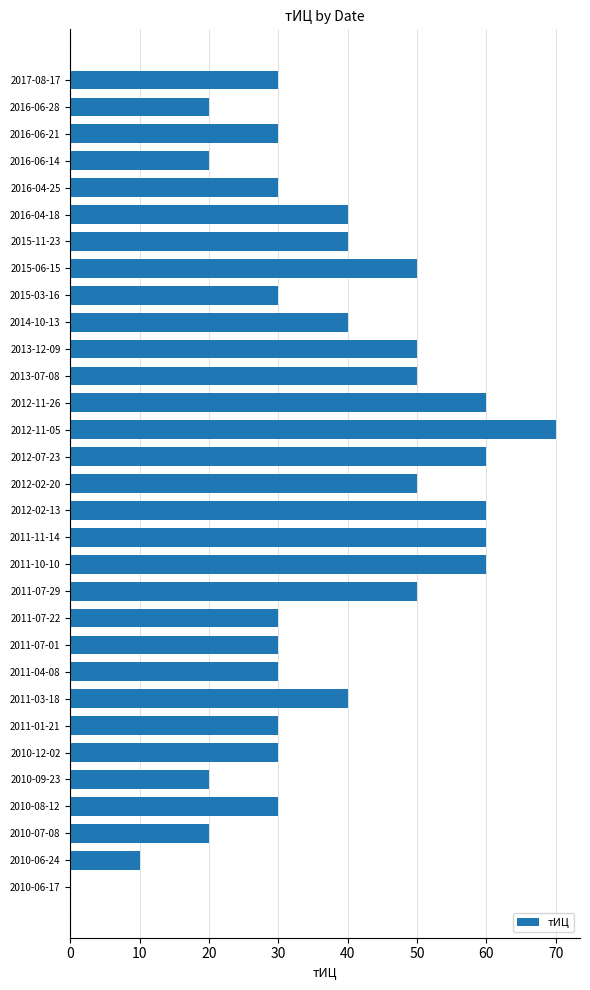

Which category has the highest value across all series?

2012-11-05